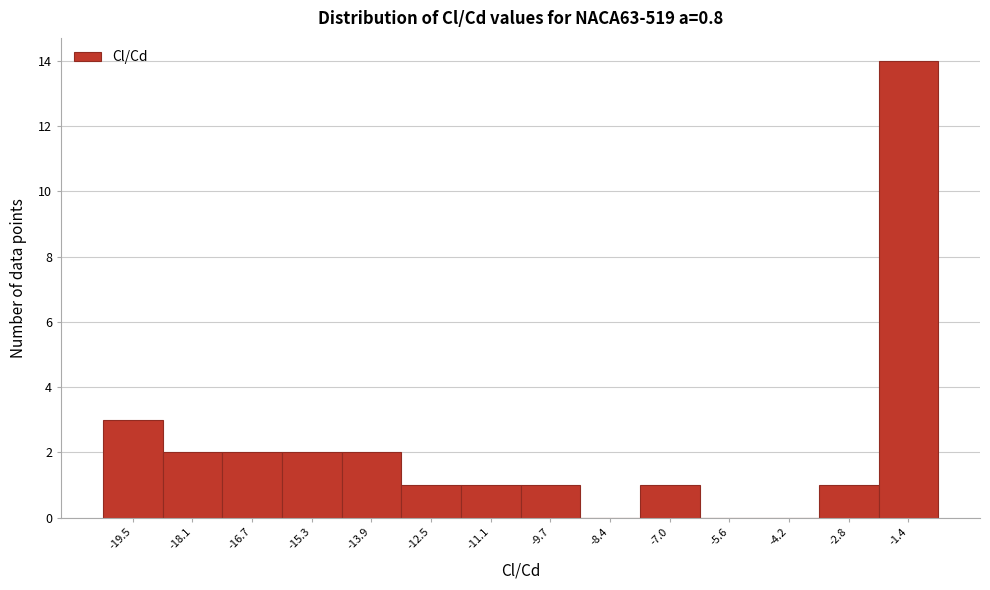

Reading left to right, list every bar in this chart as the range it spans on the x-axis followed by its height. Neither the bar edges nor the heights are printed on the chart, so give them approximately, as read against the axes.

-20.2 to -18.8: 3
-18.8 to -17.4: 2
-17.4 to -16.0: 2
-16.0 to -14.6: 2
-14.6 to -13.2: 2
-13.2 to -11.8: 1
-11.8 to -10.4: 1
-10.4 to -9.0: 1
-9.0 to -7.6: 0
-7.6 to -6.2: 1
-6.2 to -4.8: 0
-4.8 to -3.6: 0
-3.6 to -2.2: 1
-2.2 to -0.8: 14